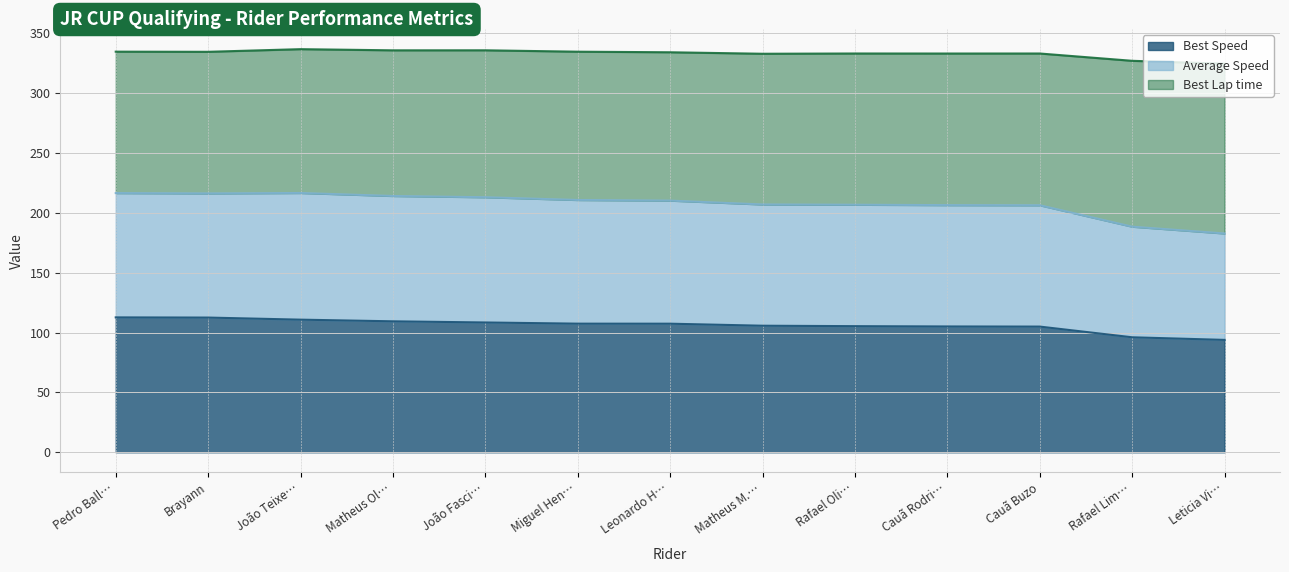

Is it true that Best Speed equals 105.0 at Cauã Buzo?

True